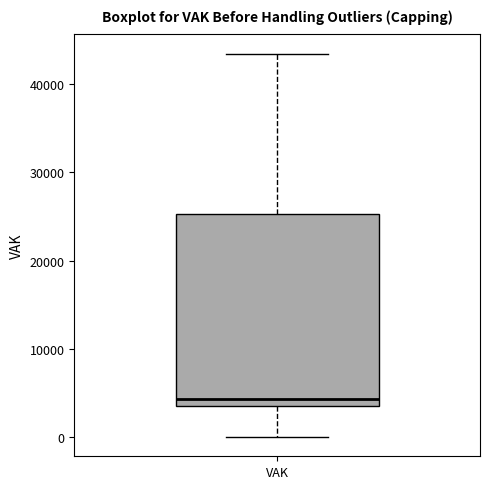

Read this box plot against the y-axis: the position of the median line, the range covered by the box, and the ends of both whiskers. The values are not printed on the chart, so give them approximately, as read against the axis.

median 4000, box 3000 to 25000, whiskers 0 to 43000